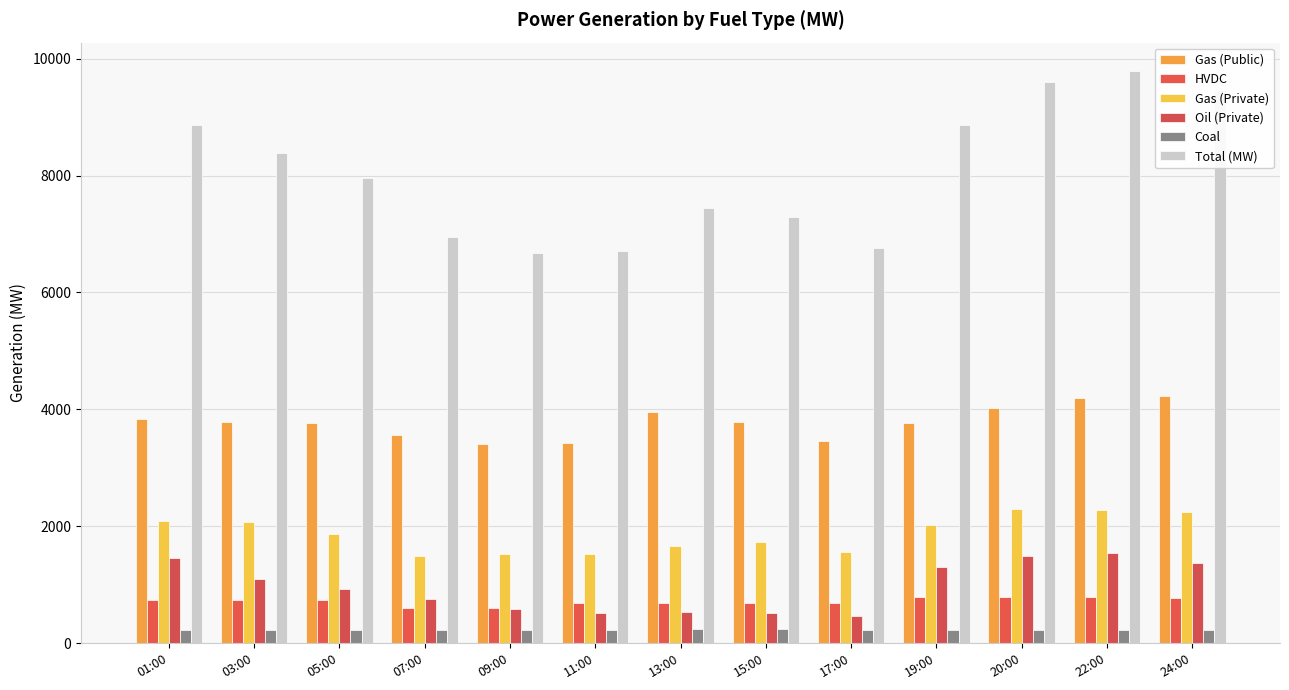

Reading right to left, extract all data points from this chart.

Gas (Public): 24:00=4236	22:00=4202	20:00=4017	19:00=3771	17:00=3452	15:00=3778	13:00=3955	11:00=3419	09:00=3410	07:00=3567	05:00=3761	03:00=3777	01:00=3845
HVDC: 24:00=783	22:00=784	20:00=790	19:00=789	17:00=695	15:00=695	13:00=695	11:00=695	09:00=600	07:00=599	05:00=745	03:00=745	01:00=745
Gas (Private): 24:00=2253	22:00=2272	20:00=2291	19:00=2023	17:00=1570	15:00=1734	13:00=1671	11:00=1534	09:00=1534	07:00=1500	05:00=1868	03:00=2077	01:00=2096
Oil (Private): 24:00=1379	22:00=1539	20:00=1485	19:00=1304	17:00=468	15:00=516	13:00=542	11:00=512	09:00=595	07:00=753	05:00=937	03:00=1100	01:00=1457
Coal: 24:00=232	22:00=232	20:00=231	19:00=231	17:00=235	15:00=237	13:00=239	11:00=229	09:00=230	07:00=229	05:00=230	03:00=230	01:00=230
Total (MW): 24:00=9470	22:00=9784	20:00=9600	19:00=8866	17:00=6757	15:00=7299	13:00=7438	11:00=6712	09:00=6673	07:00=6954	05:00=7953	03:00=8381	01:00=8872